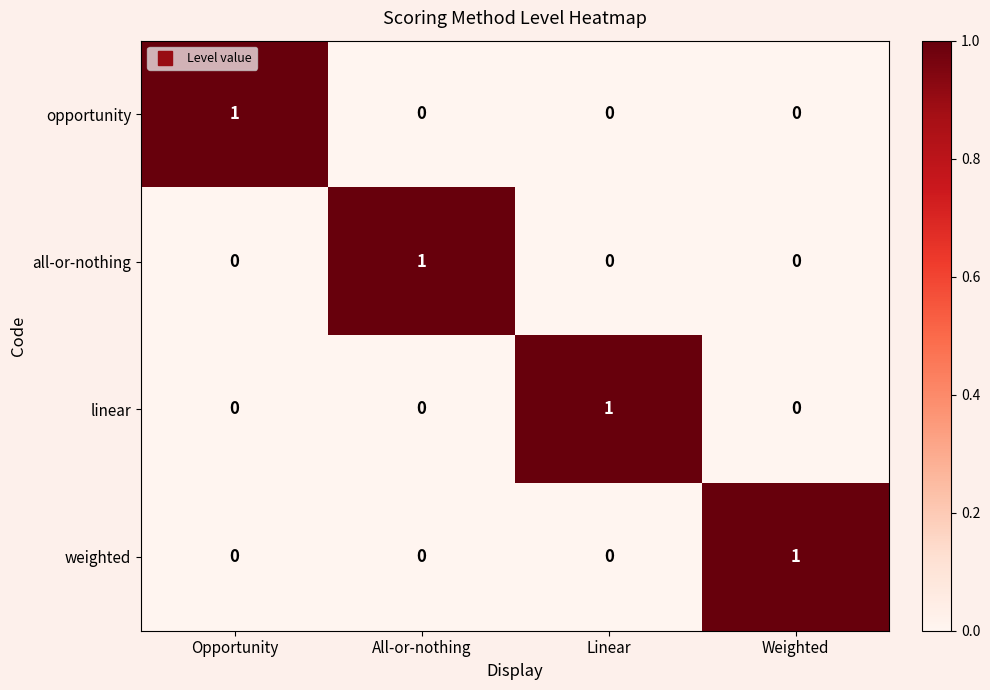

Count the linear values in the range 0 to 1.

4